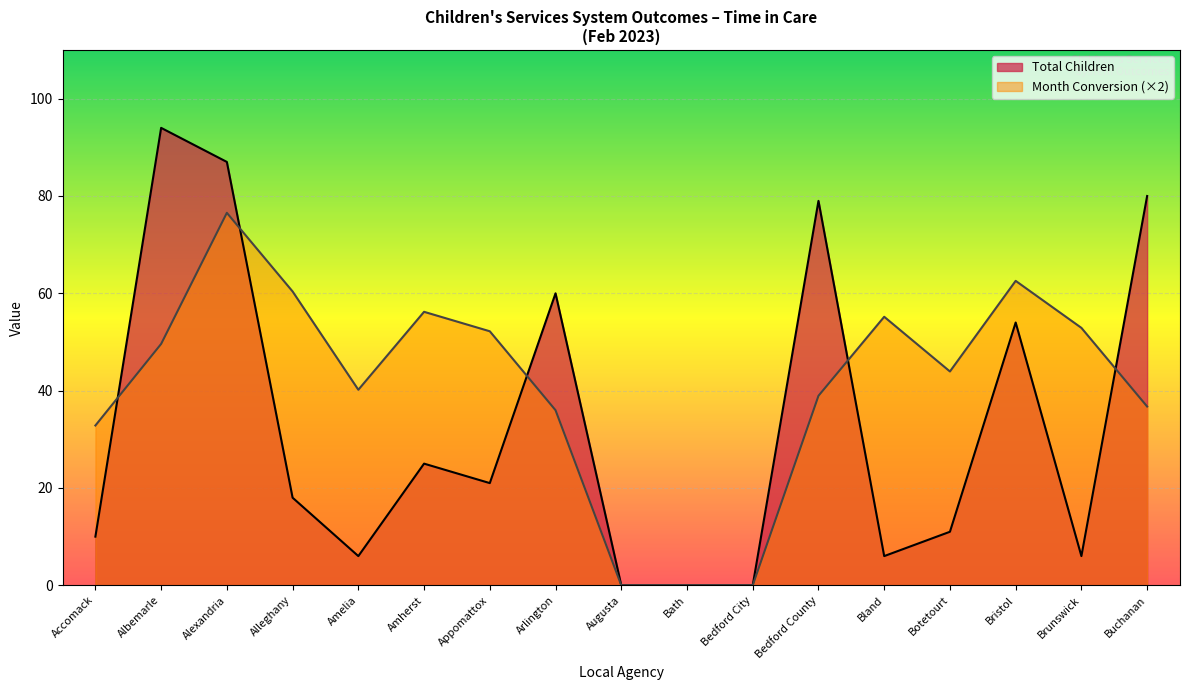

At which label is Total Children closest to 47?

Bristol